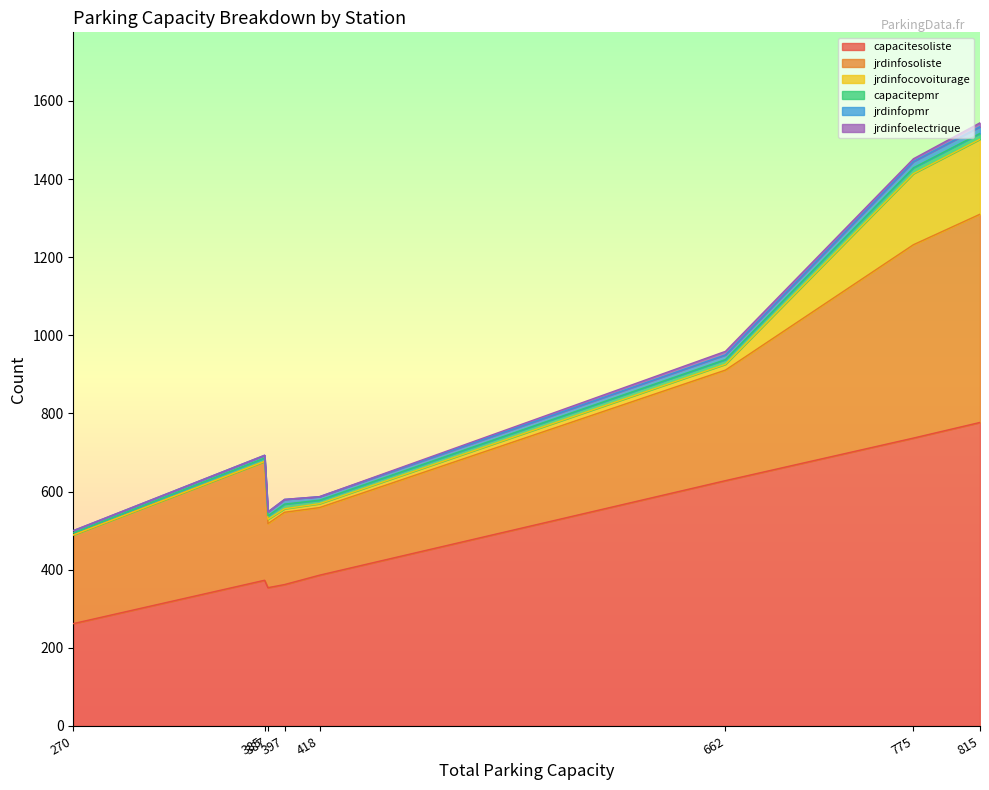

What is the difference between the maximum and second lowest values in the jrdinfosoliste series?

360